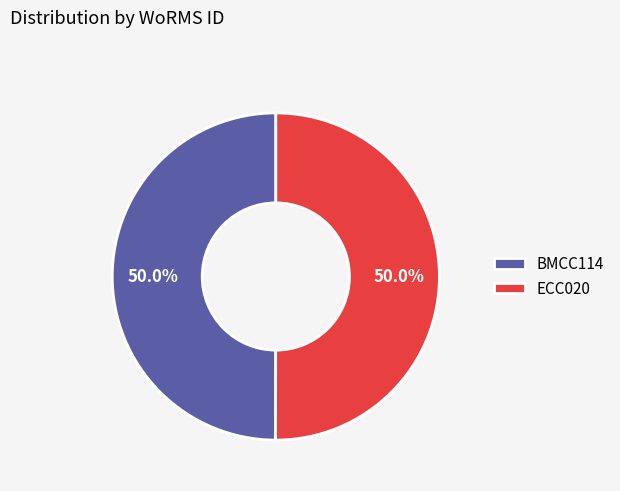

How many slices are in this pie chart?

2